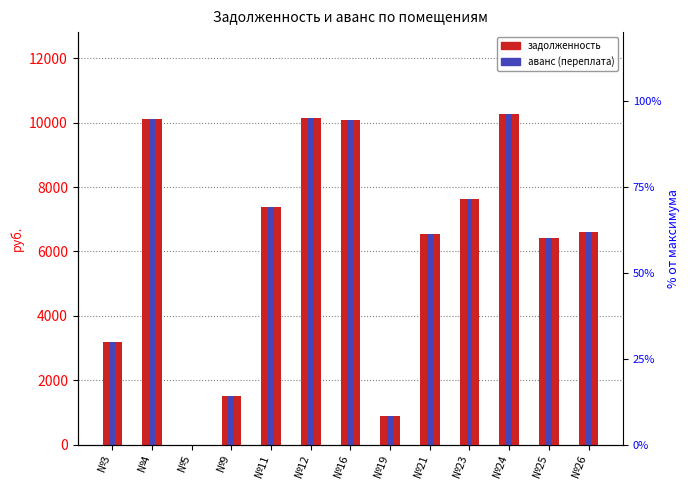

How many bars are there in each group?

2